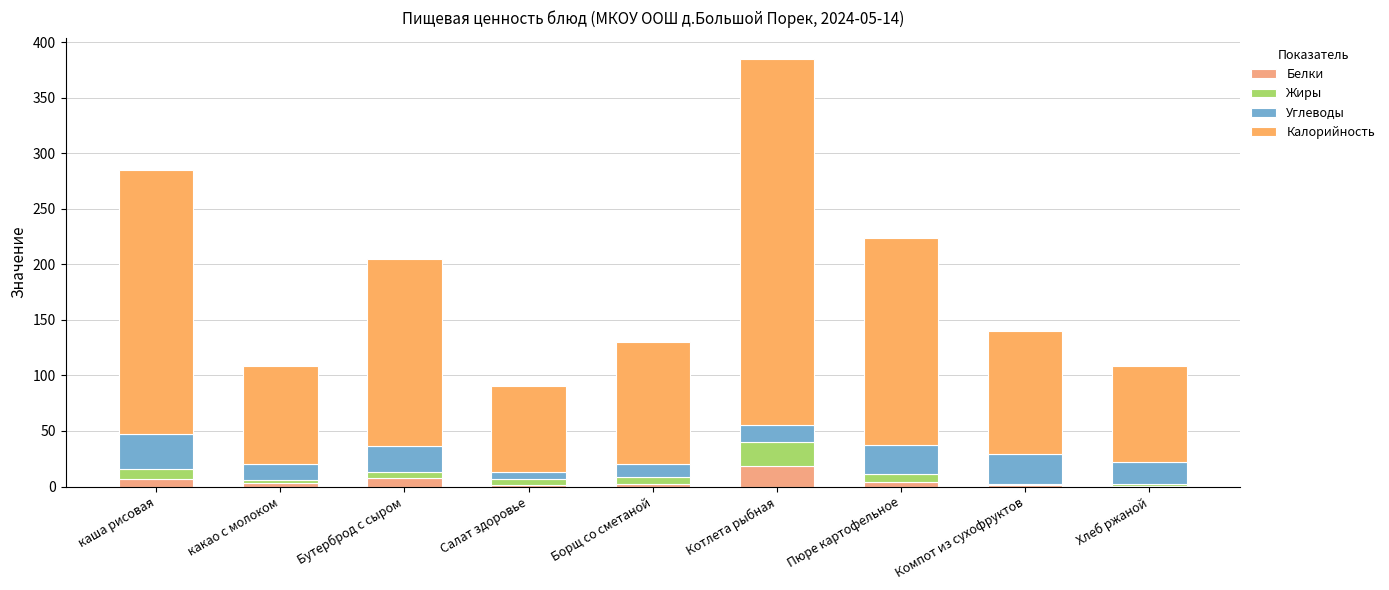

Which has a higher value, какао с молоком or Борщ со сметаной?

какао с молоком